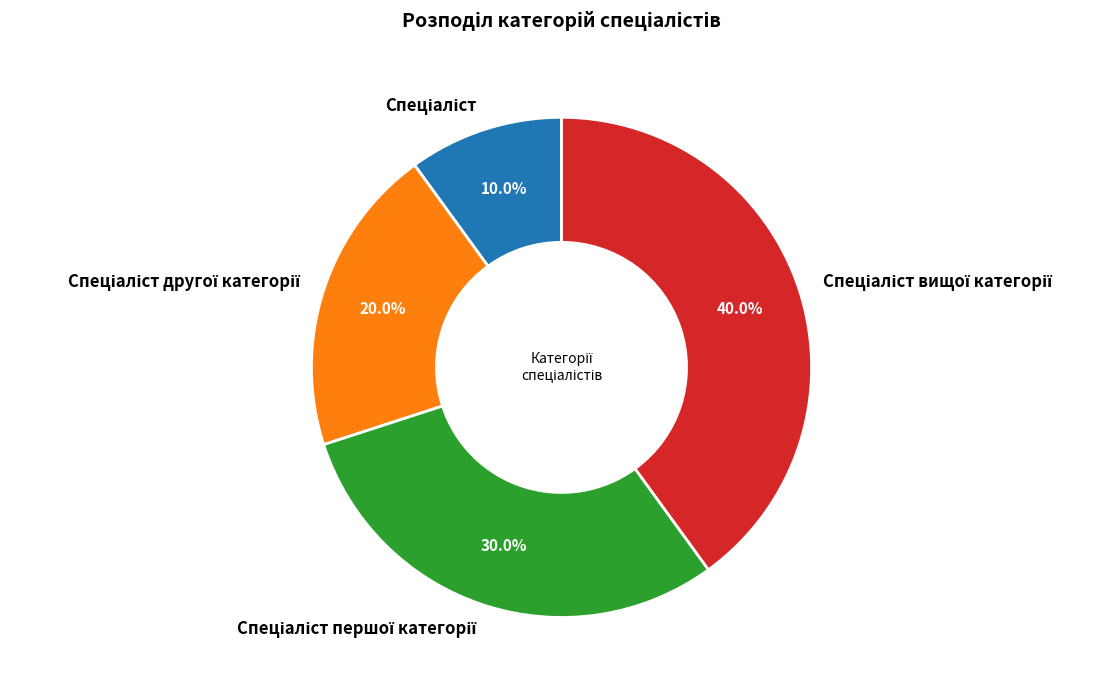

How many slices are in this pie chart?

4